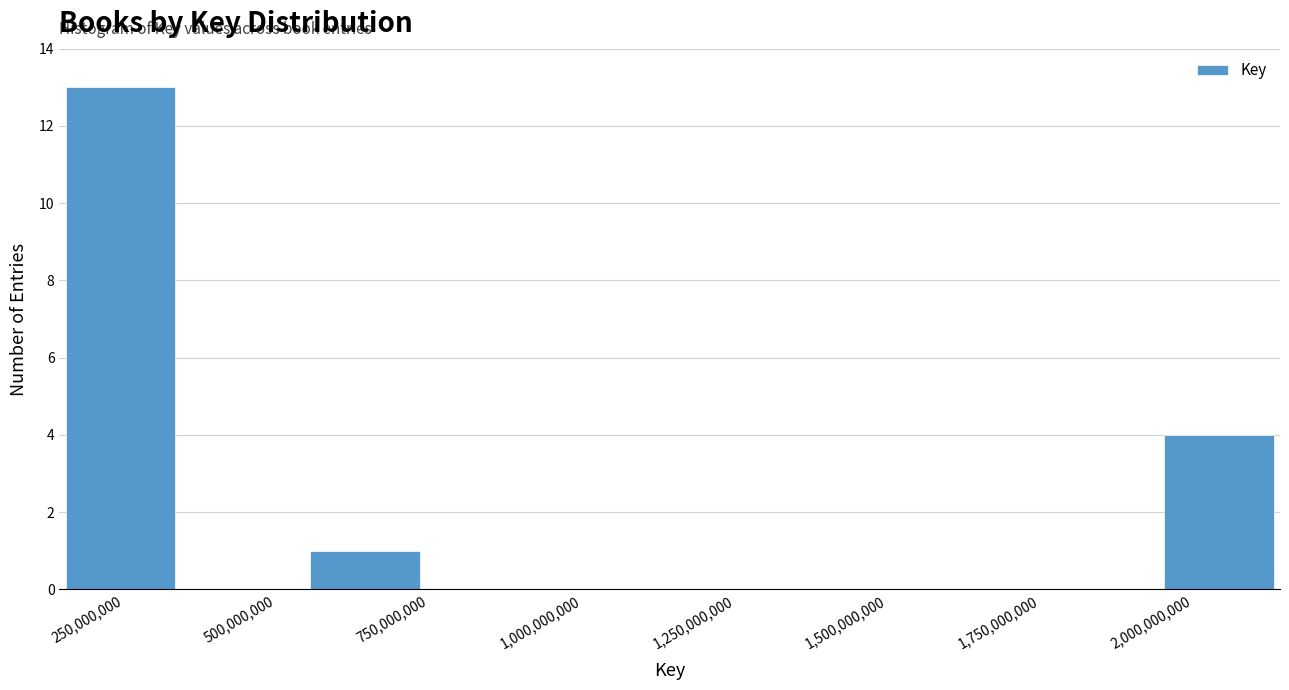

Around what value on the x-axis is the tallest bar? Give the approximate position of its centre, as read against the axis.

250000000